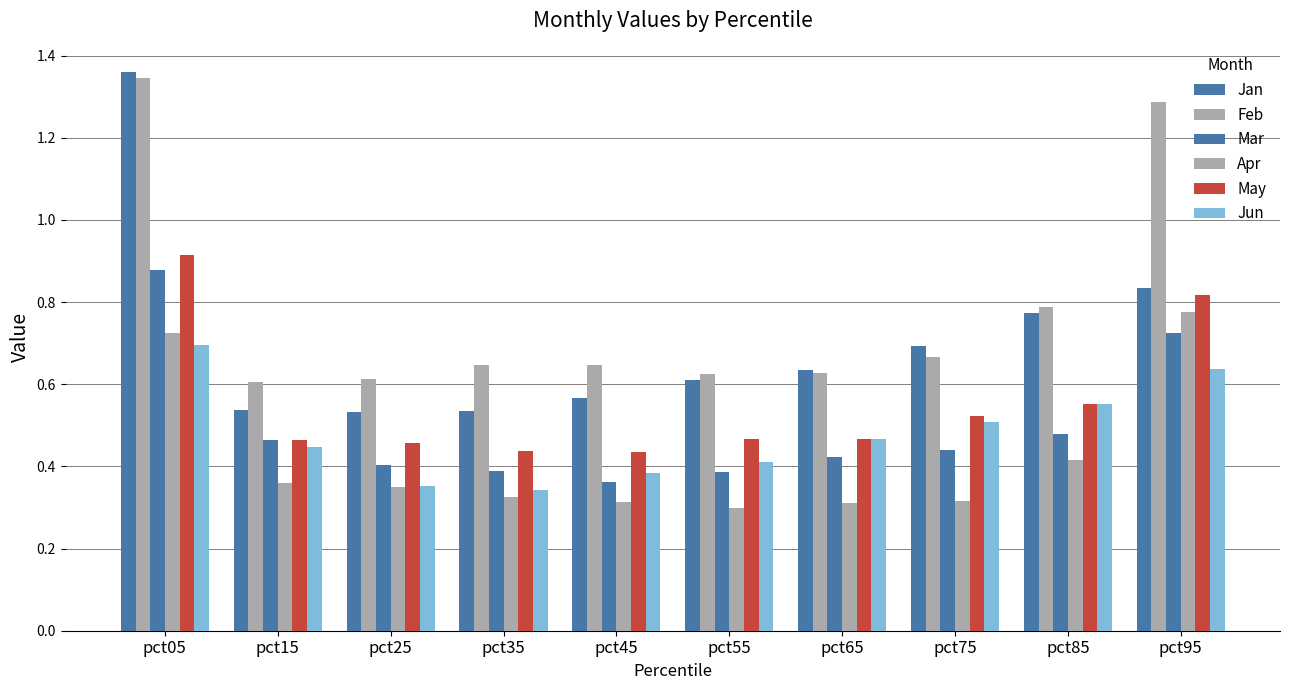

At which label does Jan reach its peak?

pct05